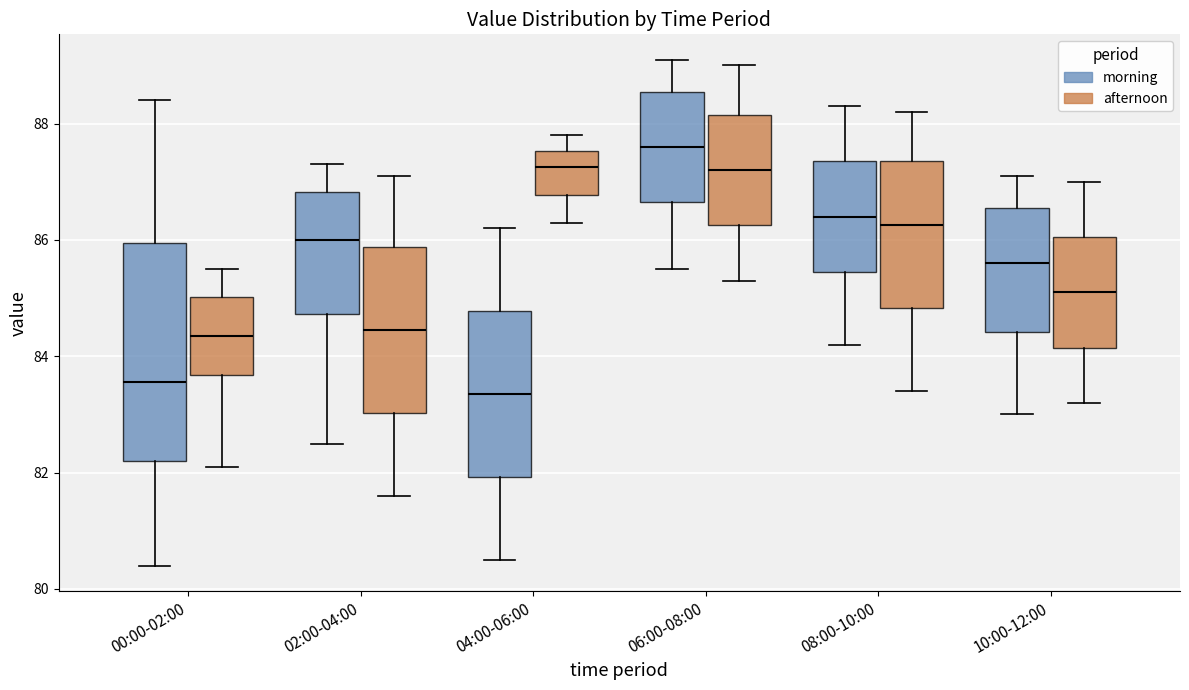

Reading left to right, transcribe this box plot: for each box, give where its median line is, the range the box spans, and where its two whiskers end, as read against the y-axis. The values are not printed on the chart, so give them approximately, as read against the axis.

00:00-02:00 (morning): median 83.6, box 82.2 to 86.0, whiskers 80.4 to 88.4
00:00-02:00 (afternoon): median 84.4, box 83.6 to 85.0, whiskers 82.2 to 85.6
02:00-04:00 (morning): median 86.0, box 84.8 to 86.8, whiskers 82.6 to 87.4
02:00-04:00 (afternoon): median 84.4, box 83.0 to 85.8, whiskers 81.6 to 87.2
04:00-06:00 (morning): median 83.4, box 82.0 to 84.8, whiskers 80.6 to 86.2
04:00-06:00 (afternoon): median 87.2, box 86.8 to 87.6, whiskers 86.4 to 87.8
06:00-08:00 (morning): median 87.6, box 86.6 to 88.6, whiskers 85.6 to 89.2
06:00-08:00 (afternoon): median 87.2, box 86.2 to 88.2, whiskers 85.4 to 89.0
08:00-10:00 (morning): median 86.4, box 85.4 to 87.4, whiskers 84.2 to 88.4
08:00-10:00 (afternoon): median 86.2, box 84.8 to 87.4, whiskers 83.4 to 88.2
10:00-12:00 (morning): median 85.6, box 84.4 to 86.6, whiskers 83.0 to 87.2
10:00-12:00 (afternoon): median 85.2, box 84.2 to 86.0, whiskers 83.2 to 87.0